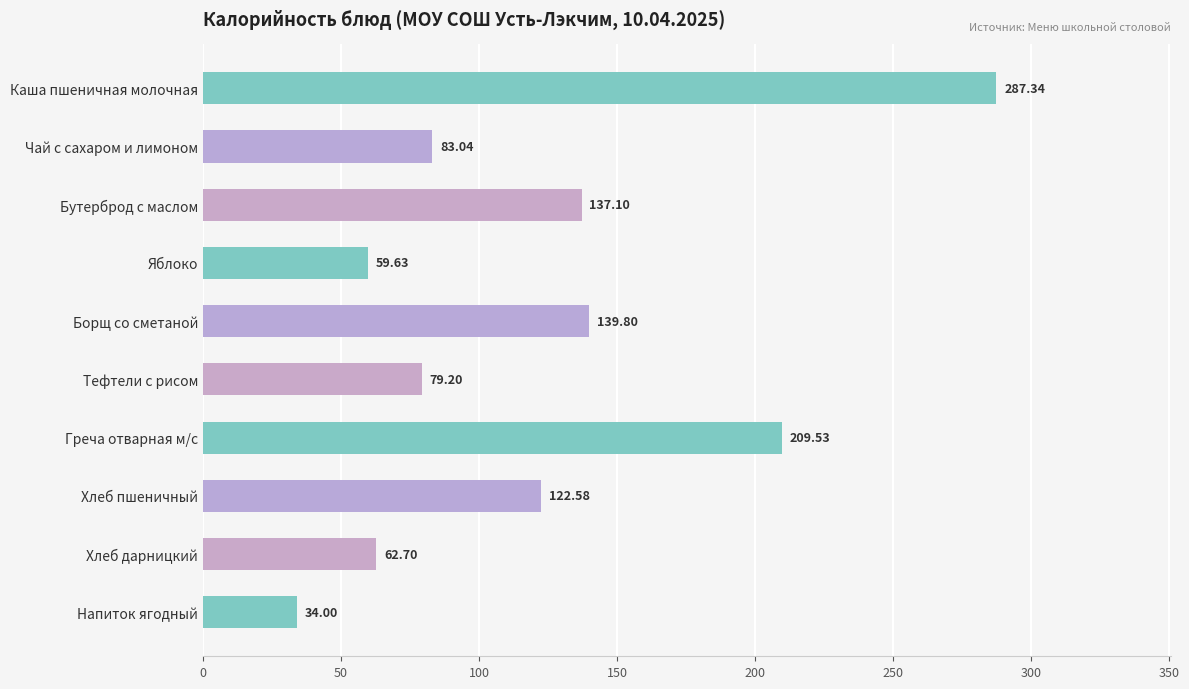

Which has a higher value, Каша пшеничная молочная or Борщ со сметаной?

Каша пшеничная молочная